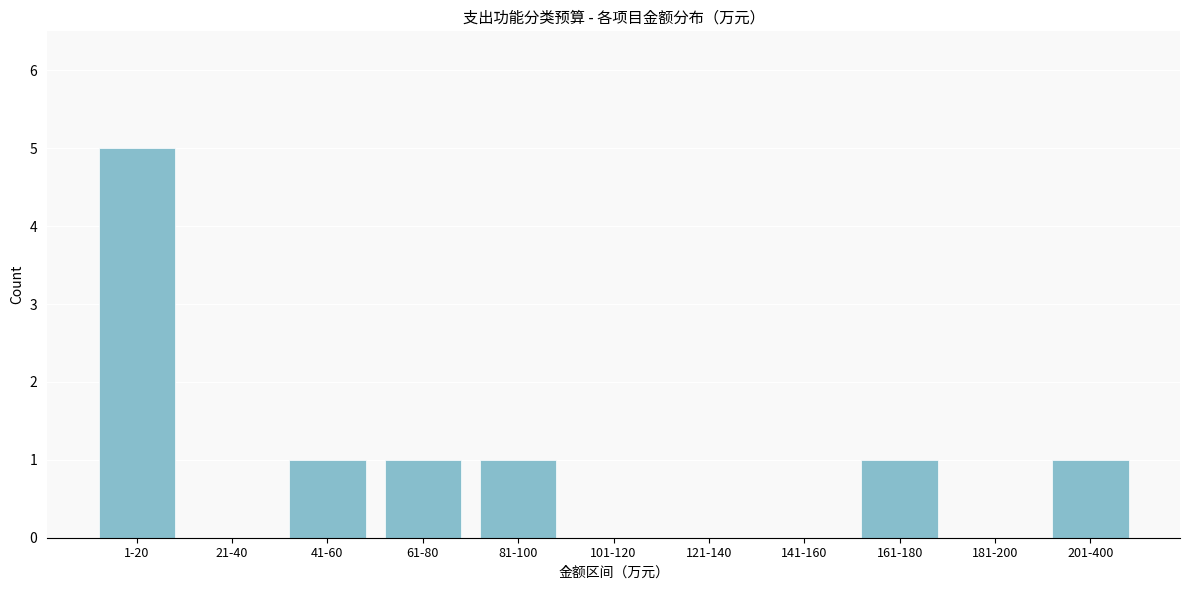

Reading right to left, extract all data points from this chart.

201-400=1	181-200=0	161-180=1	141-160=0	121-140=0	101-120=0	81-100=1	61-80=1	41-60=1	21-40=0	1-20=5